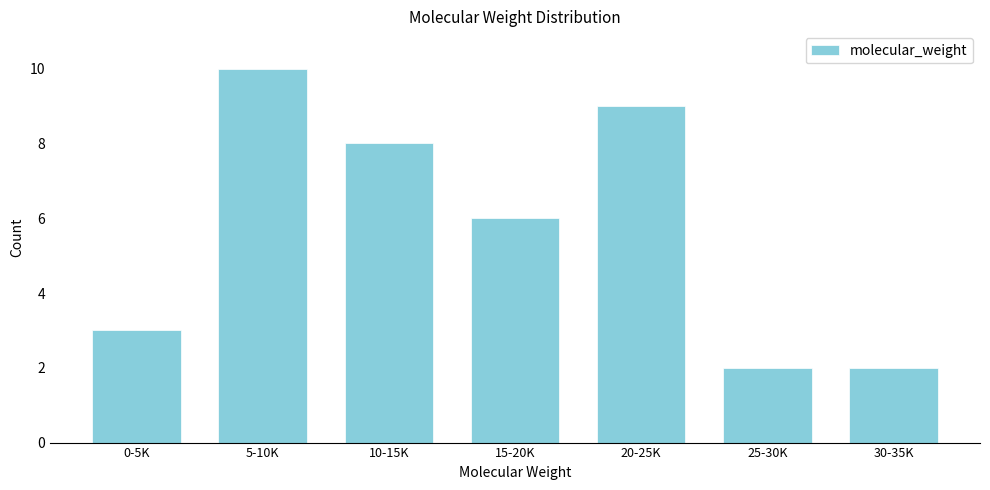

Reading left to right, extract all data points from this chart.

3	10	8	6	9	2	2